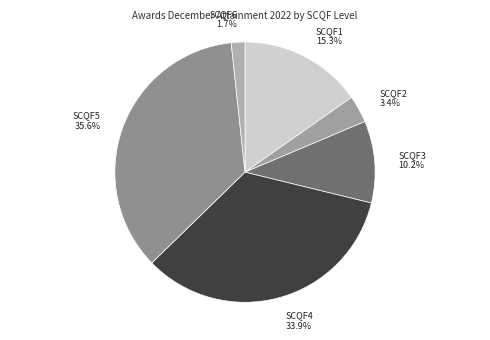

Which slice is the largest?

SCQF5